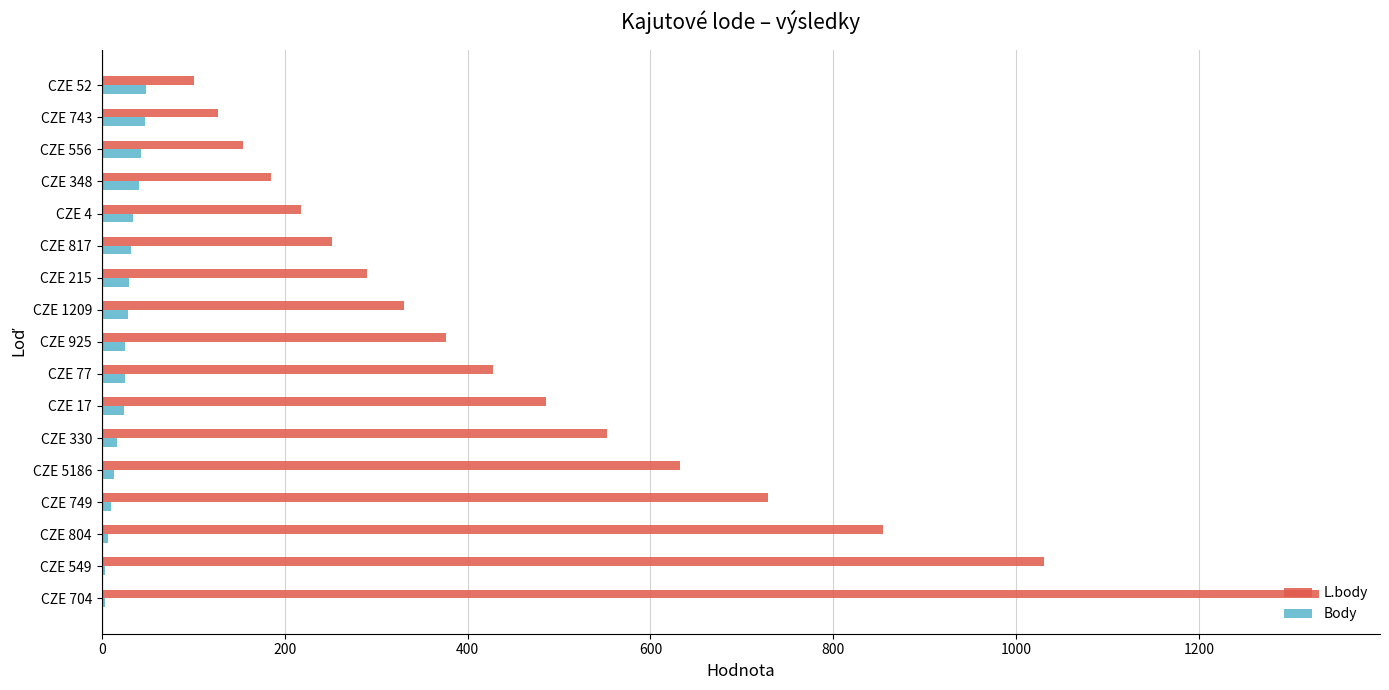

Which category has the highest value in the L.body series?

CZE 704